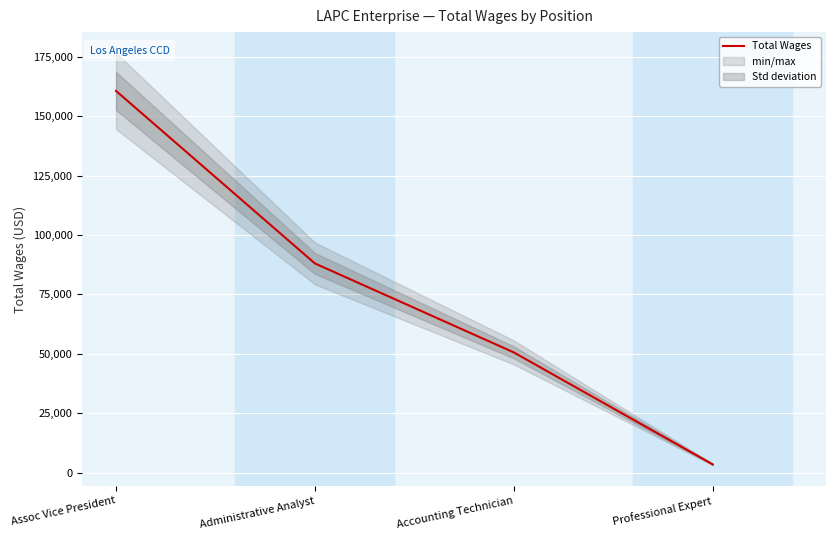

Reading left to right, list all the values displayed in this chart.

160642	88021	50570	3431